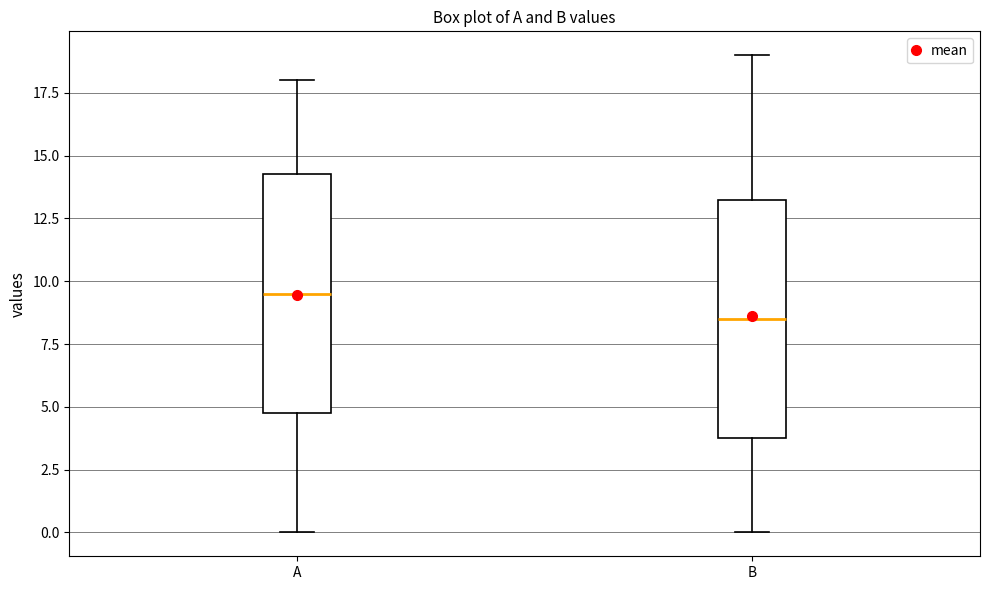

Where does the median line of the box for A sit on the y-axis? The values are not printed on the chart, so give them approximately, as read against the axis.

9.5